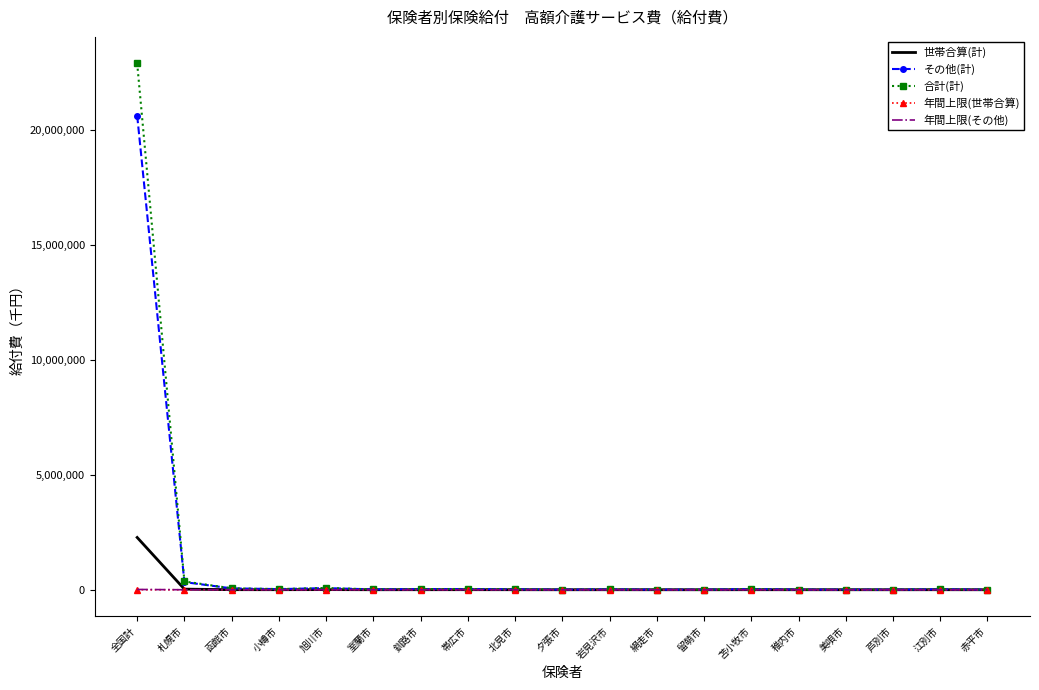

What is the greatest value displayed?

22891121.8